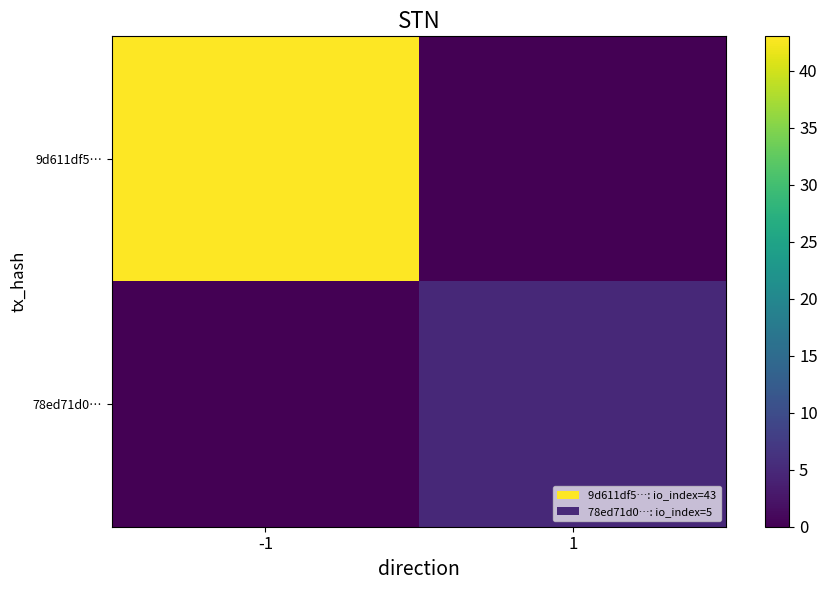

Which series has the largest total across all categories?

9d611df5…